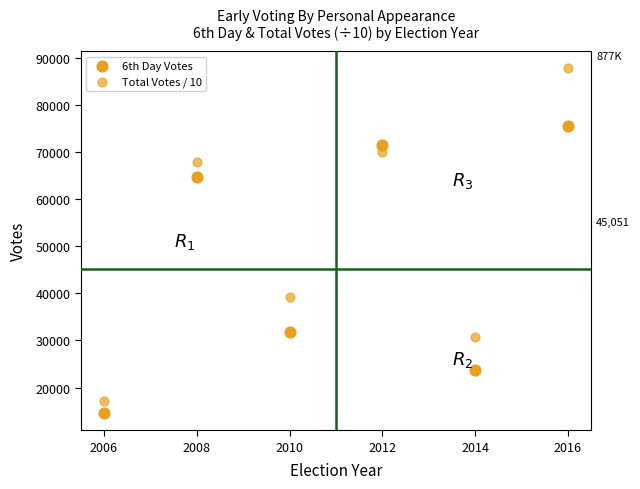

How many points are shown in the scatter plot?

12